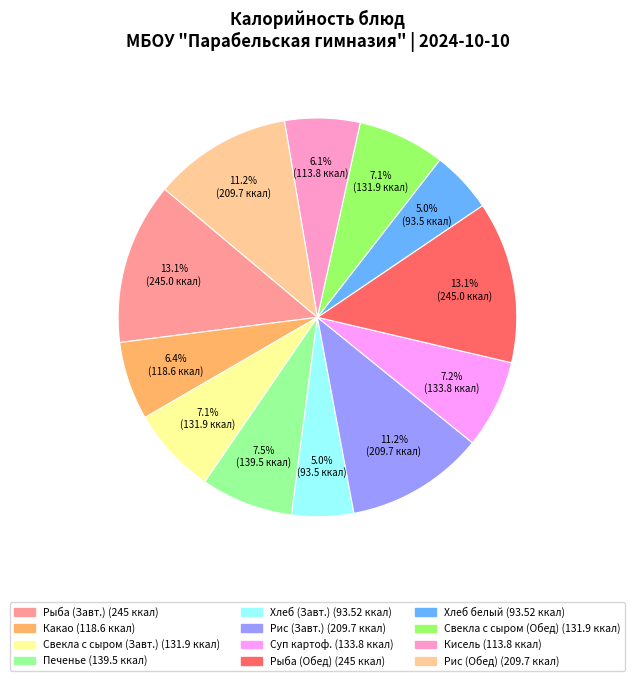

Does any single category account for the majority?

No